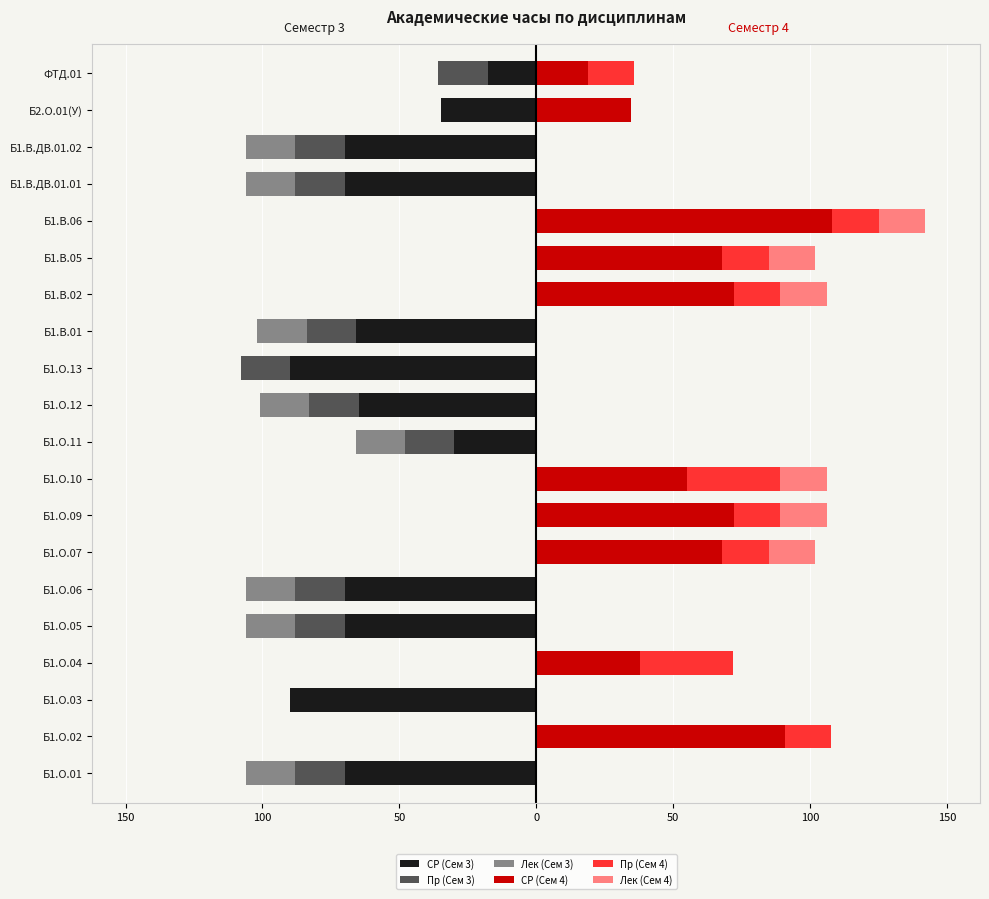

Which series has the largest range (max minus min)?

СР (Сем 4)